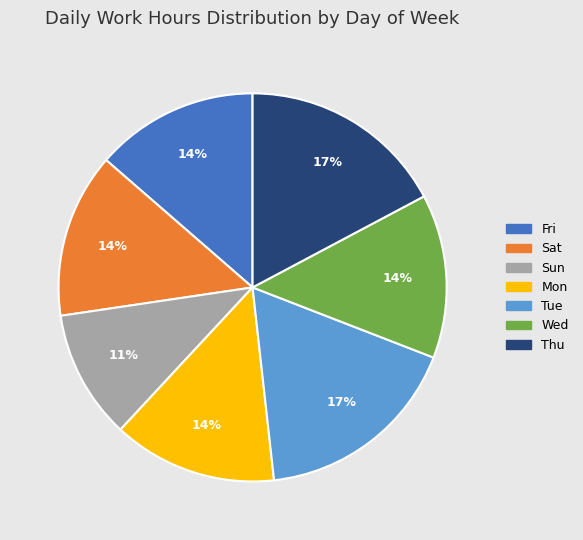

Between Fri and Tue, which is larger?

Tue